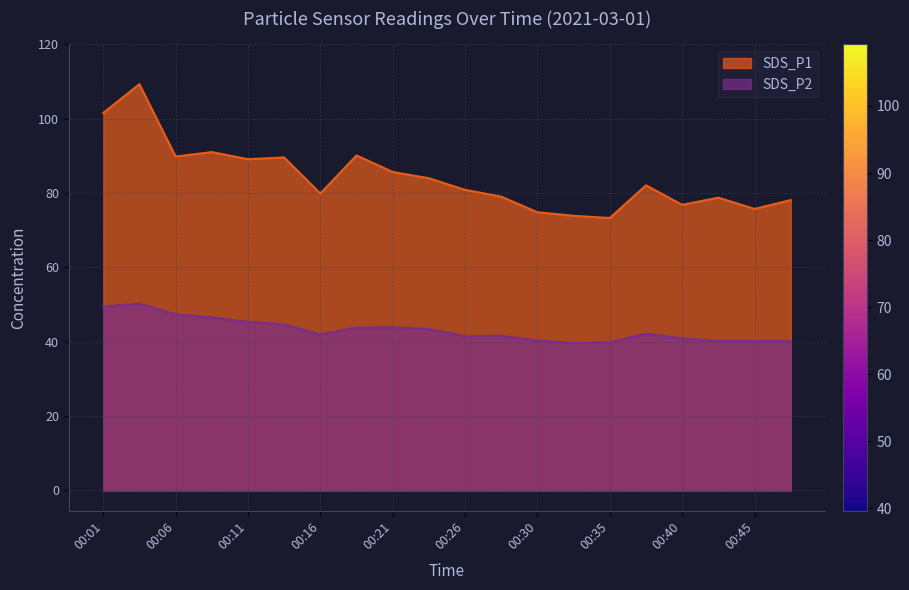

True or false: SDS_P1 has more than 2 points higher than both neighbors.

True